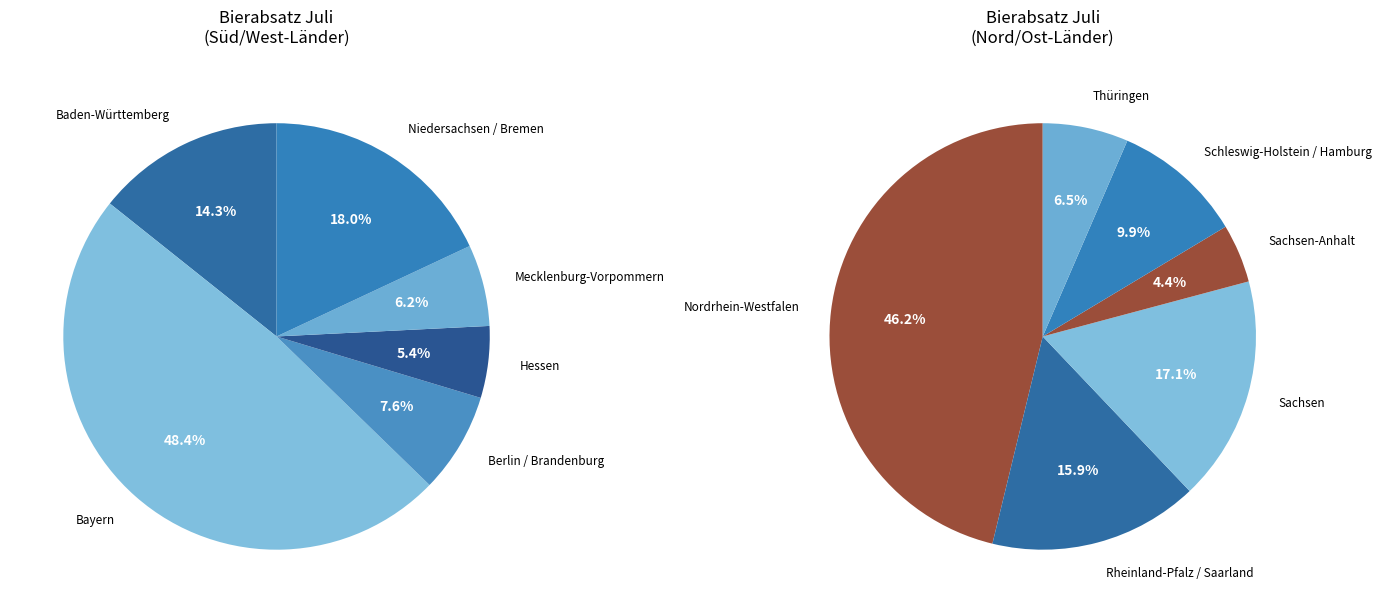

How many segments does this pie chart have?

12